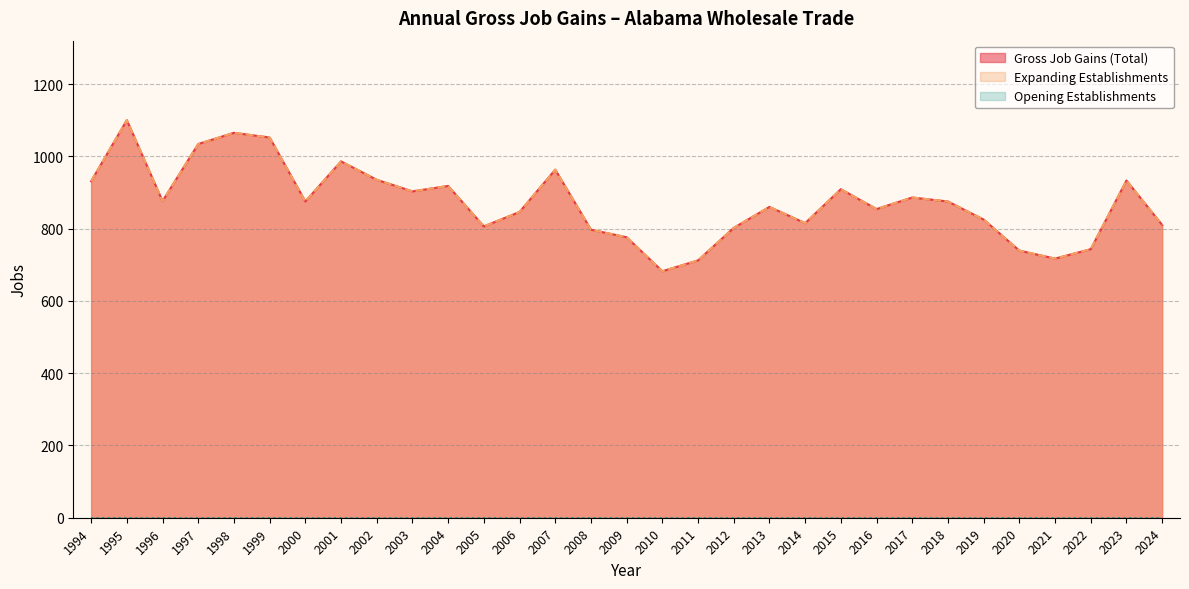

True or false: Gross Job Gains (Total) and Expanding Establishments intersect in this chart.

False